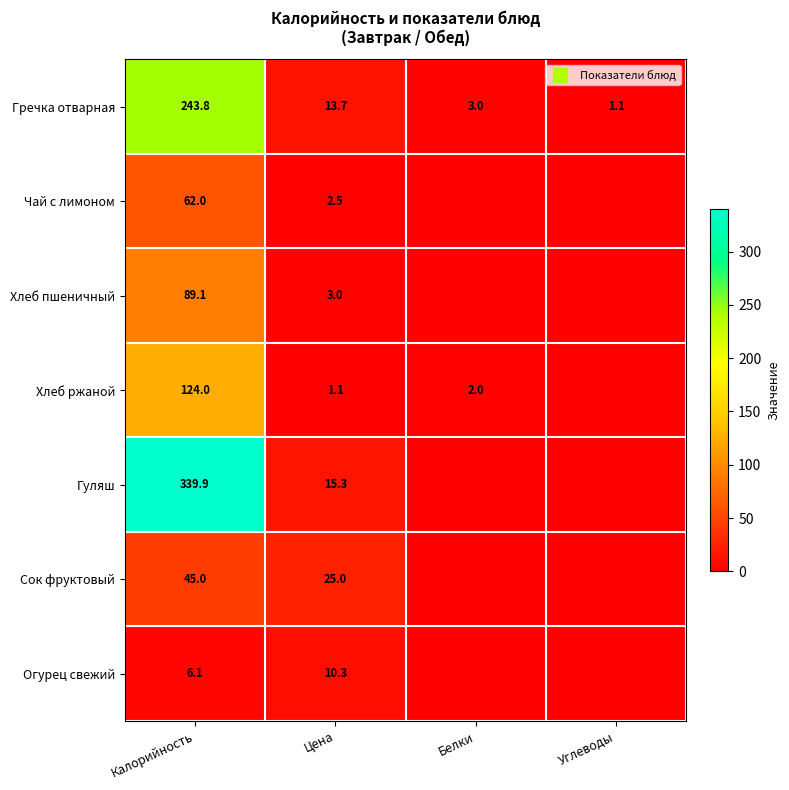

The value of Гречка отварная at Цена is 13.7. True or false?

True